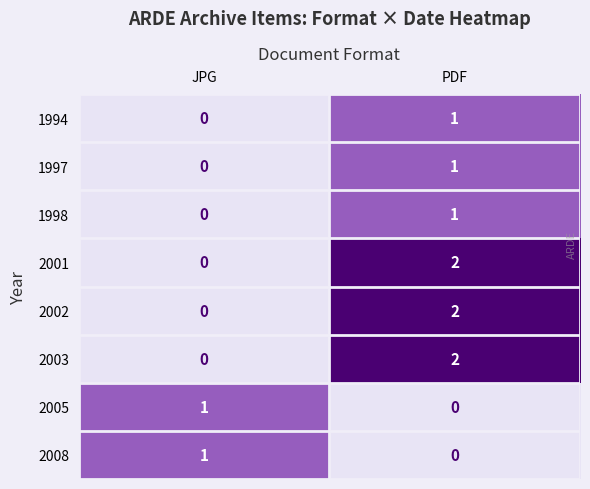

Rank the categories by 1998 value from lowest to highest.

JPG, PDF